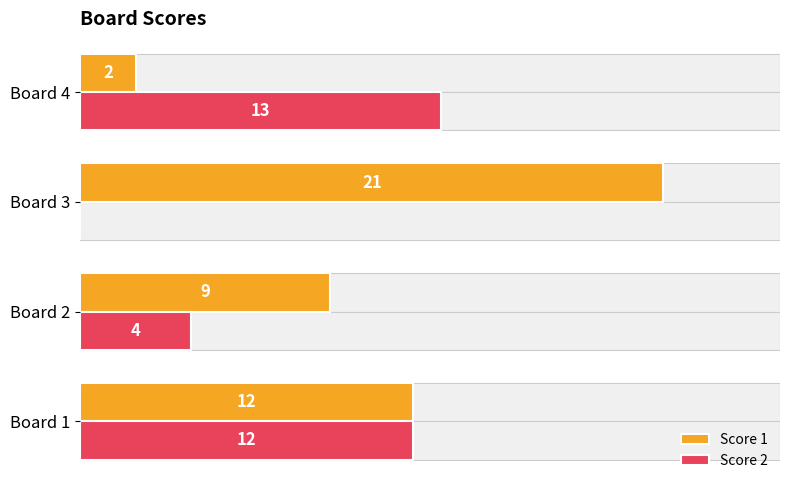

Between Board 1 and Board 4, which series saw the biggest shift?

Score 1